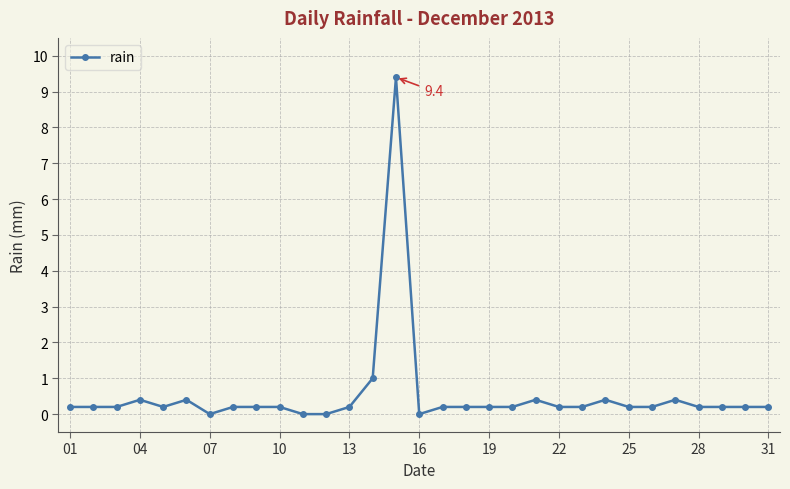

What is the greatest value displayed?

9.4